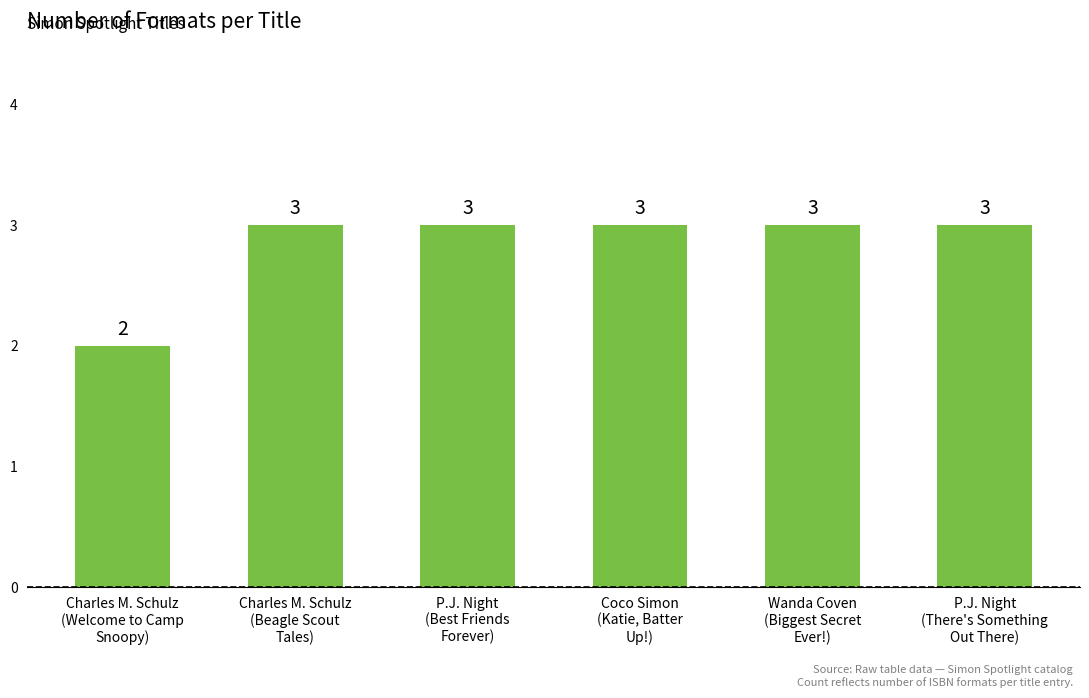

The chart shows a value of 3 at Wanda Coven
(Biggest Secret
Ever!). True or false?

True